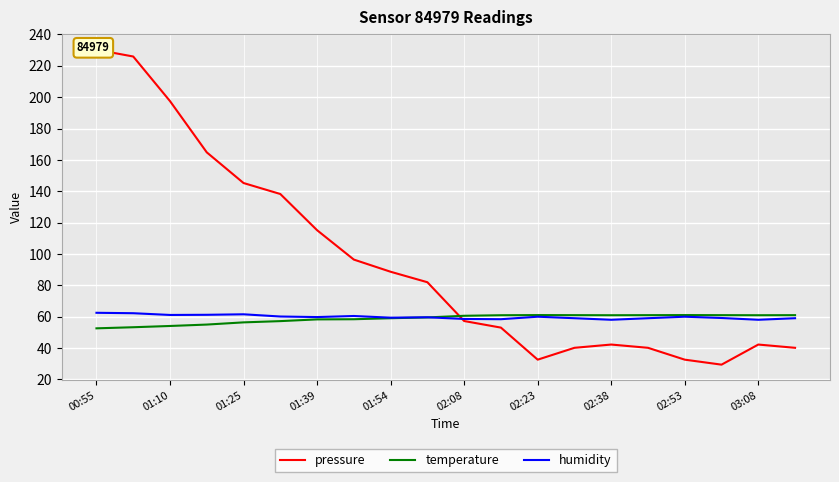

Reading left to right, extract all data points from this chart.

pressure: 230.3	225.9	197.5	164.8	145.3	138.3	115.2	96.4	88.7	82.0	57.3	53.1	32.6	40.2	42.3	40.2	32.6	29.4	42.3	40.2
temperature: 52.6	53.3	54.1	55.0	56.4	57.2	58.3	58.4	59.1	59.5	60.6	60.9	61.1	61.0	60.9	61.0	61.1	61.0	60.9	61.0
humidity: 62.5	62.2	61.1	61.2	61.5	60.1	59.8	60.5	59.4	59.6	58.6	58.4	60.0	59.0	58.1	59.0	60.0	59.2	58.1	59.0